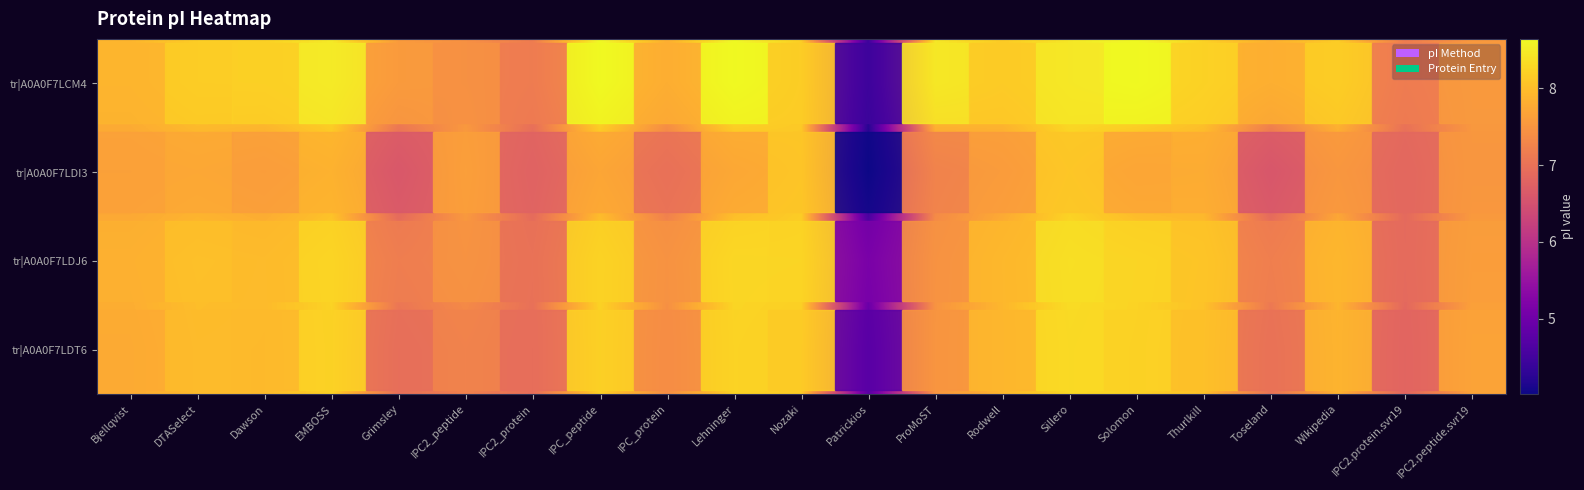

At which category is the sum across all series the highest?

Sillero